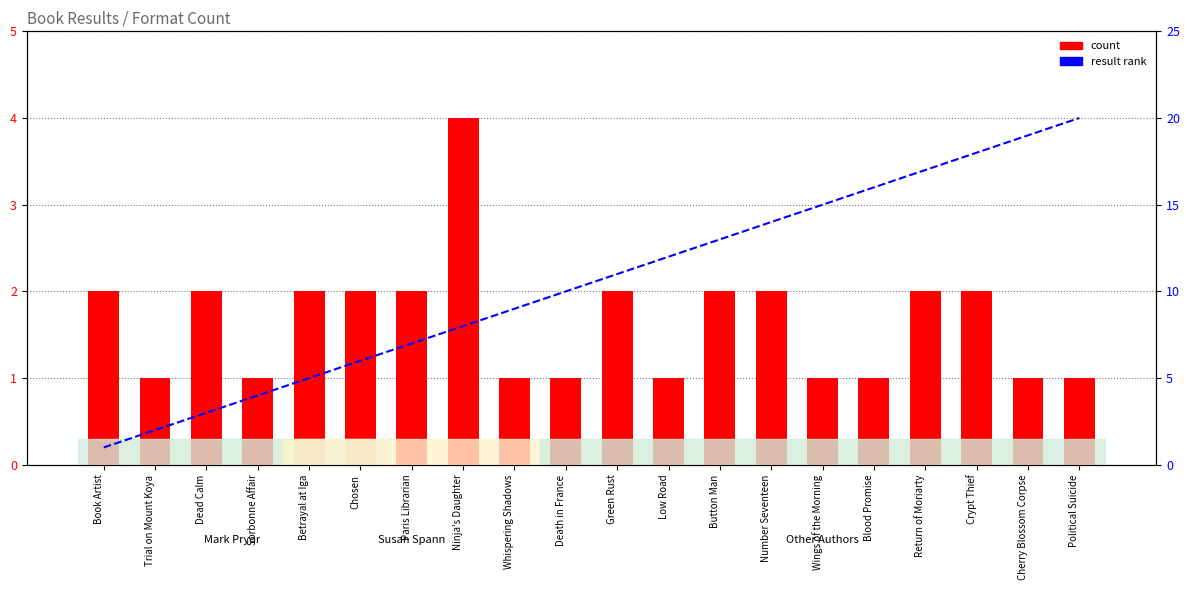

Where does the count series first go above 2?

Ninja's Daughter